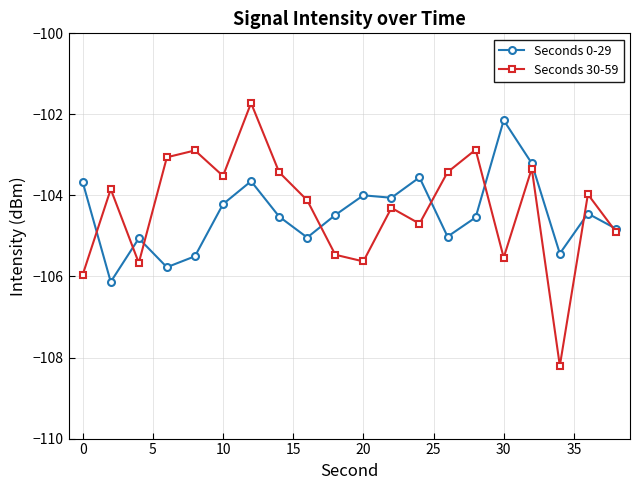

What is the sum of all Seconds 30-59 values?

-2086.5